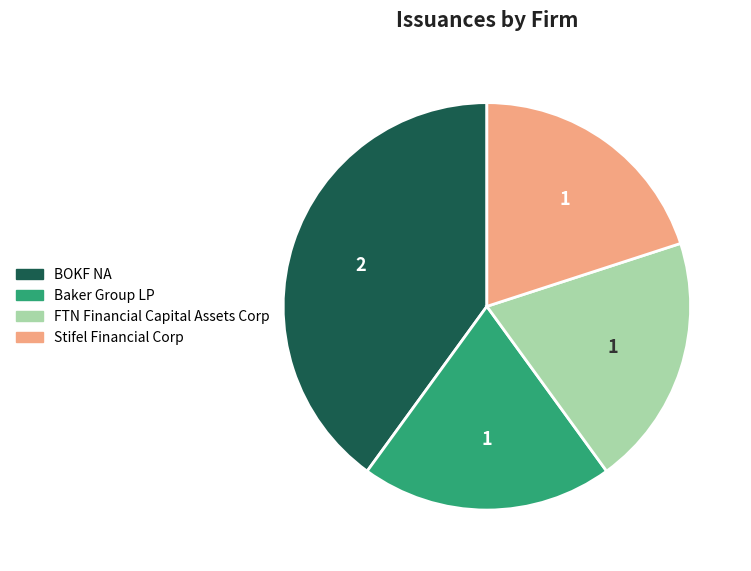

What is the ratio of the value at Stifel Financial Corp to the value at Baker Group LP?

1.0